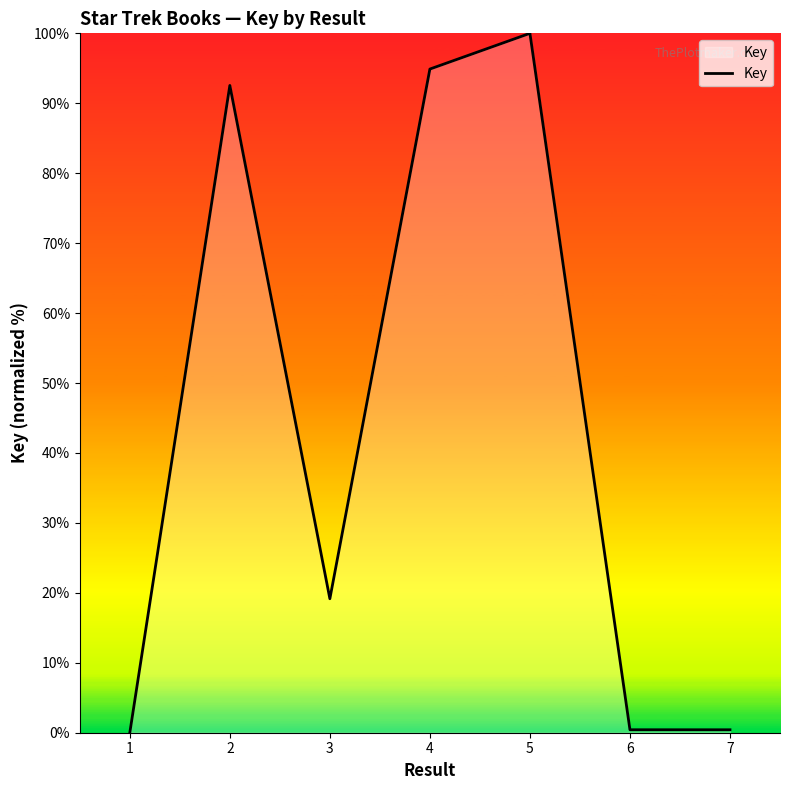

Which has a higher value, 4 or 3?

4